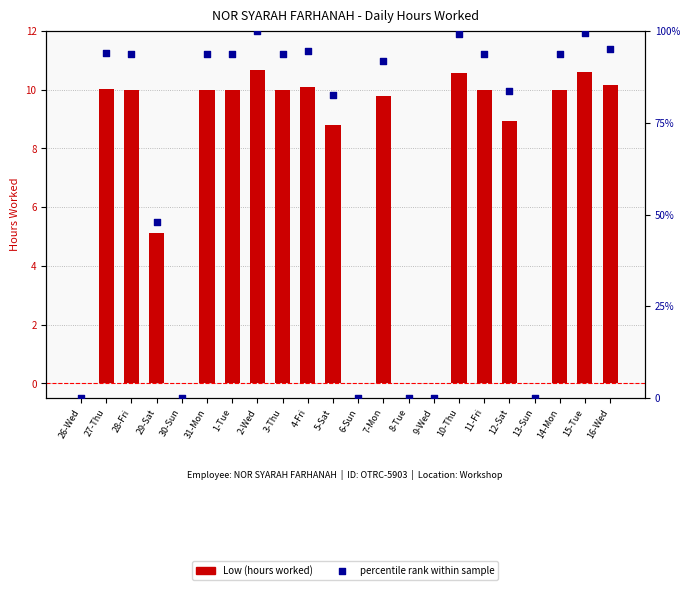

What are all the series names shown in the legend?

Low (hours worked), percentile rank within sample